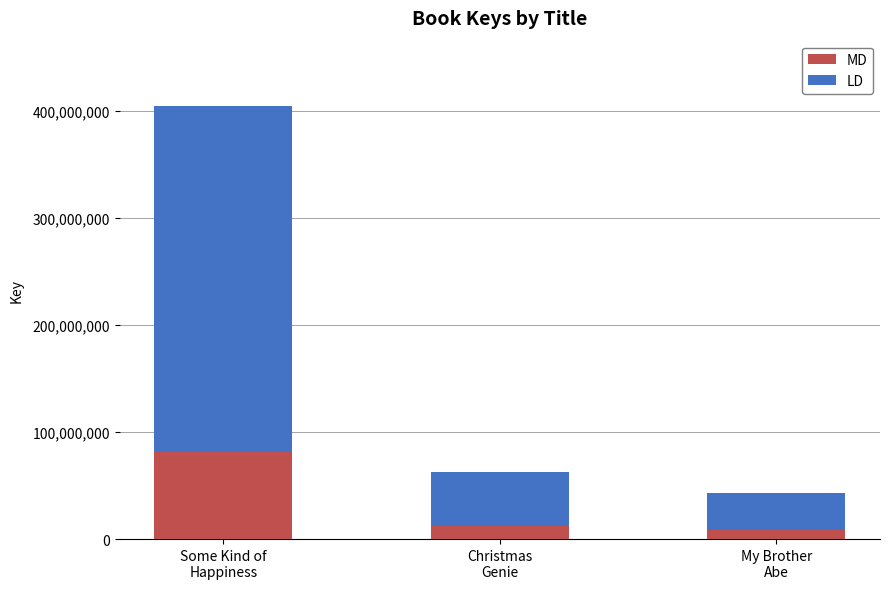

What is the highest value of the MD series?

80991136